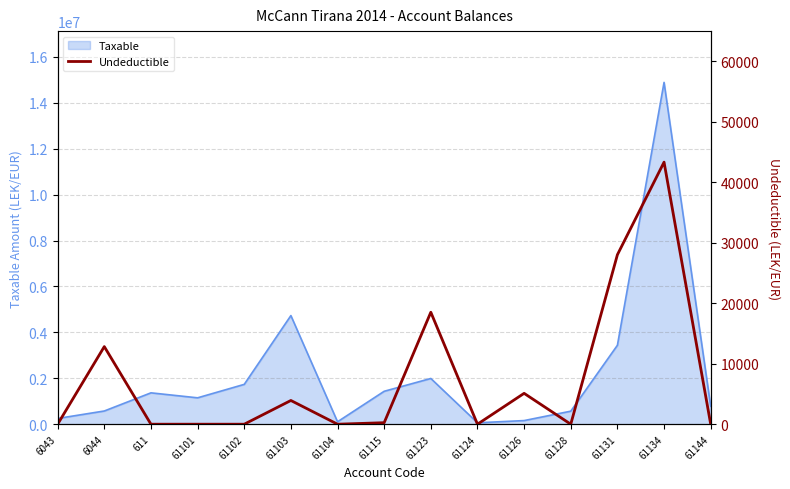

What is the label of the 1st point from the left?

6043